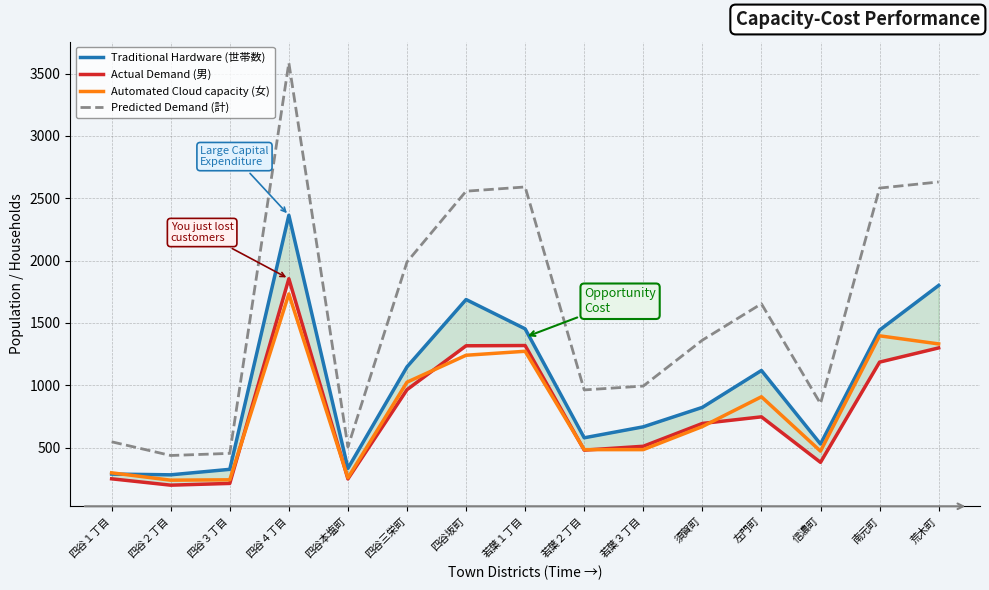

True or false: Traditional Hardware (世帯数) has more than 1 points higher than both neighbors.

True